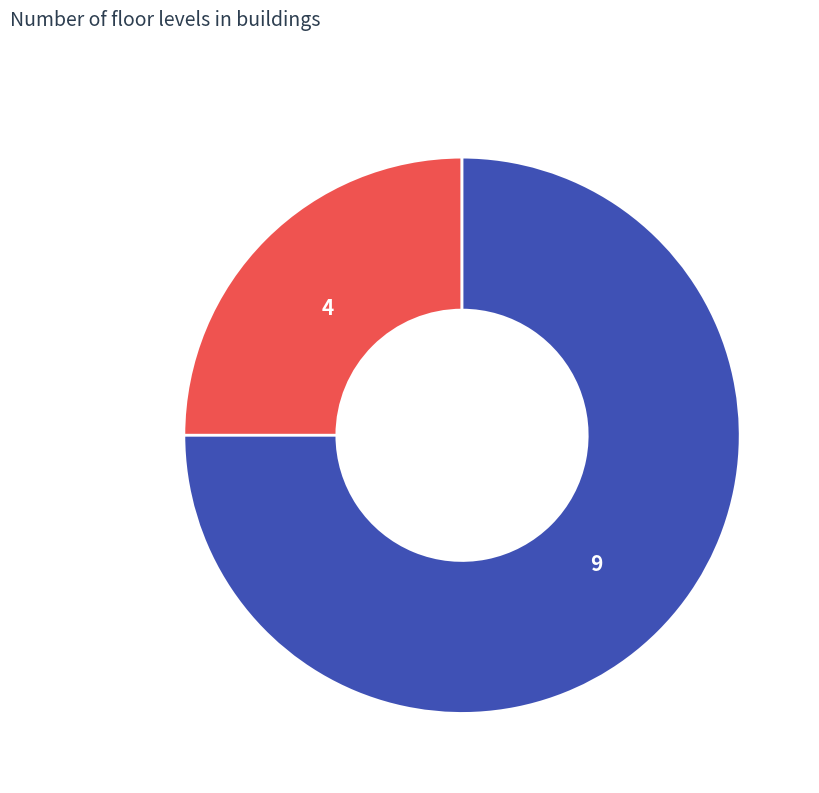

Do 9 and 4 together represent more than half of the pie?

Yes